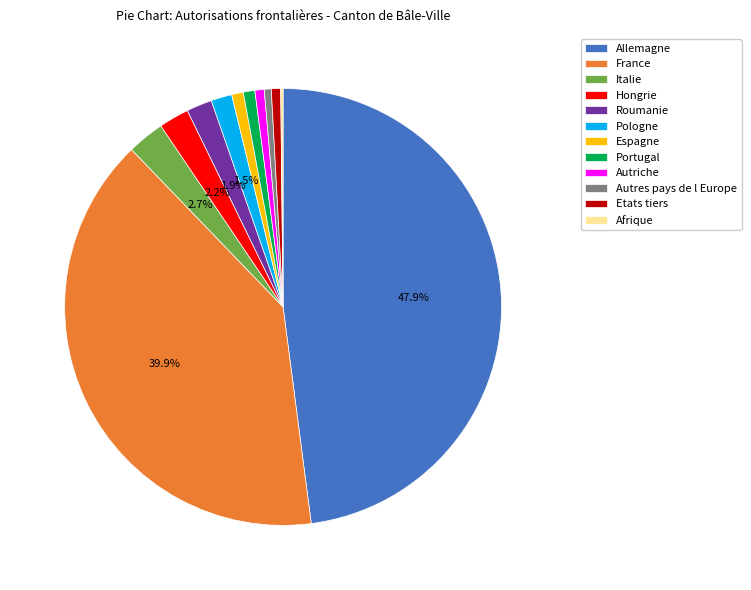

Which slice is the largest?

Allemagne